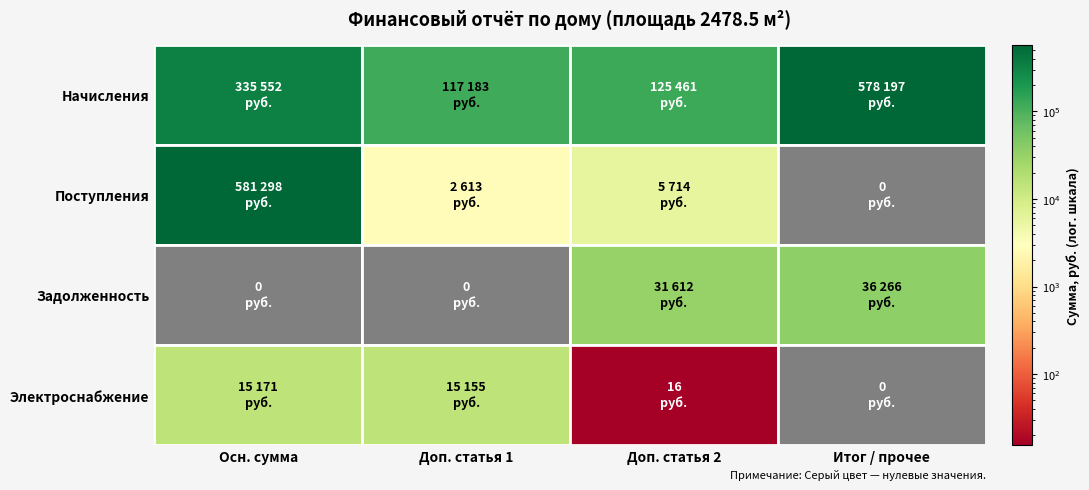

Which has a higher value, Итог / прочее or Доп. статья 2?

Итог / прочее